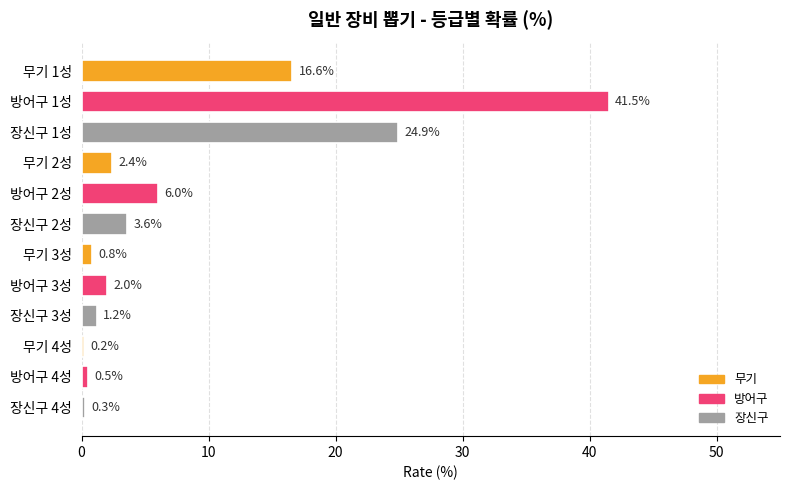

Reading top to bottom, transcribe all the data shown in this chart.

16.6	41.5	24.9	2.4	6.0	3.6	0.8	2.0	1.2	0.2	0.5	0.3